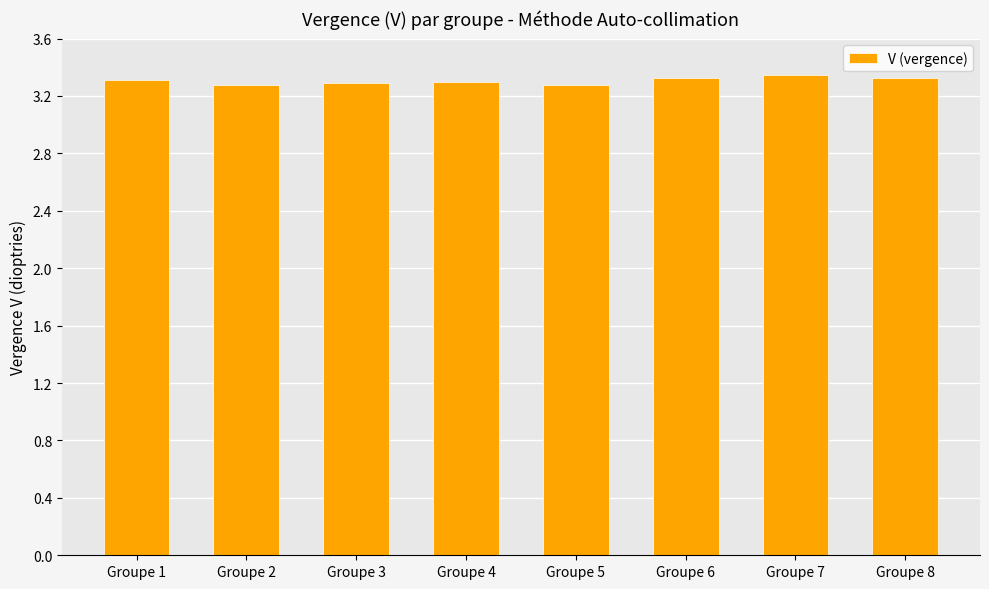

The chart shows a value of 3.3 at Groupe 2. True or false?

True